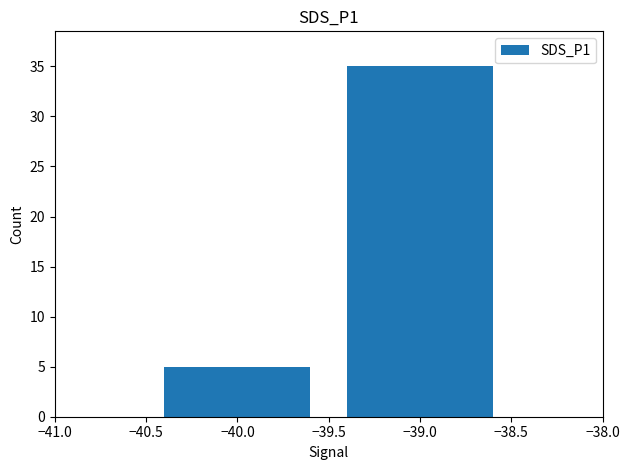

Which has a higher value, −40.0 or −39.0?

−39.0